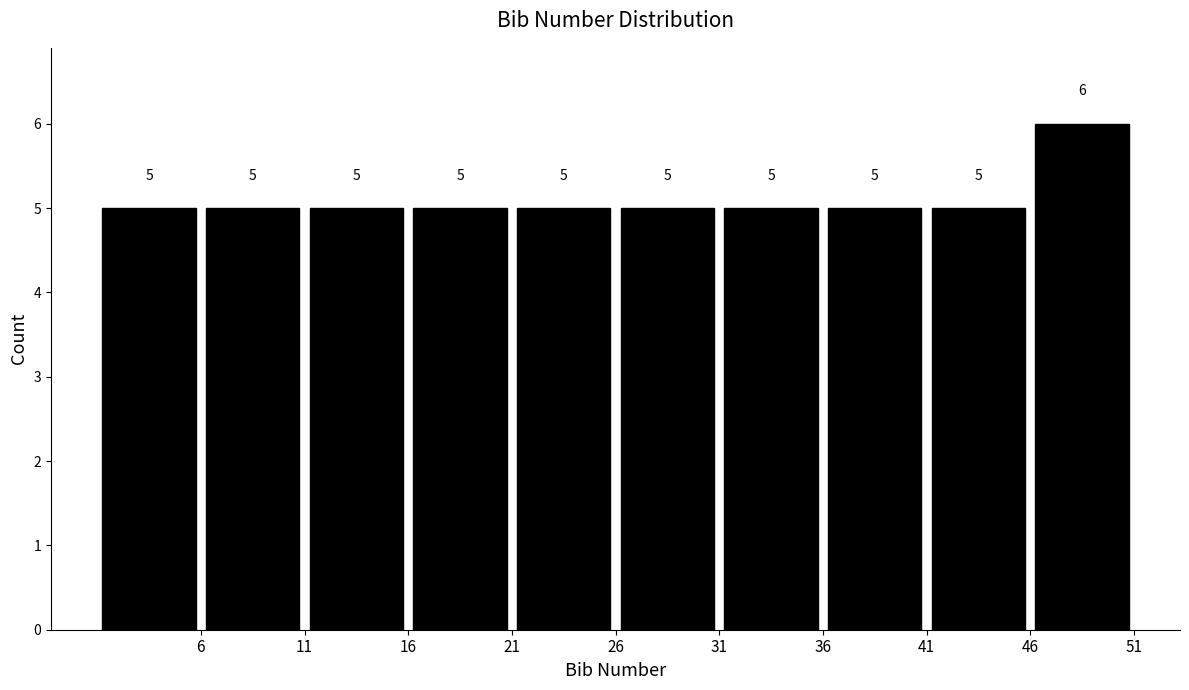

Reading left to right, list every bar in this chart as the range it spans on the x-axis followed by its height.

1 to 6: 5
6 to 11: 5
11 to 16: 5
16 to 21: 5
21 to 26: 5
26 to 31: 5
31 to 36: 5
36 to 41: 5
41 to 46: 5
46 to 51: 6